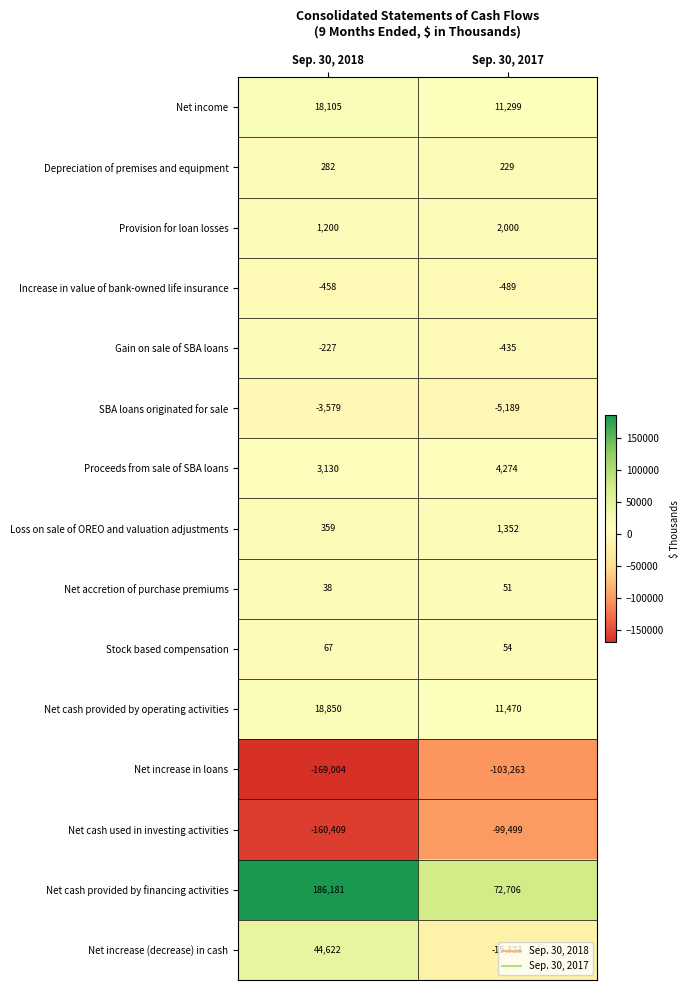

What is the total value across all series at Sep. 30, 2018?

-60843